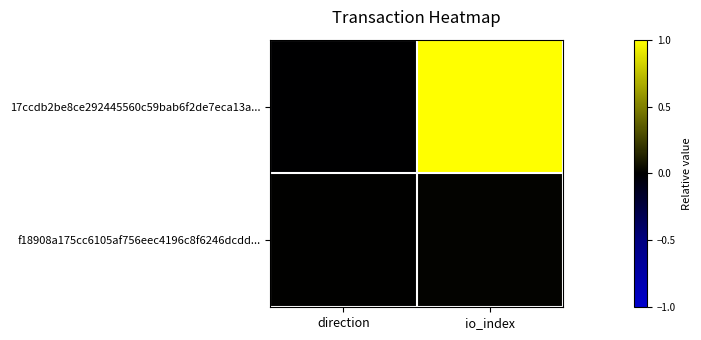

Which has a higher value, io_index or direction?

io_index